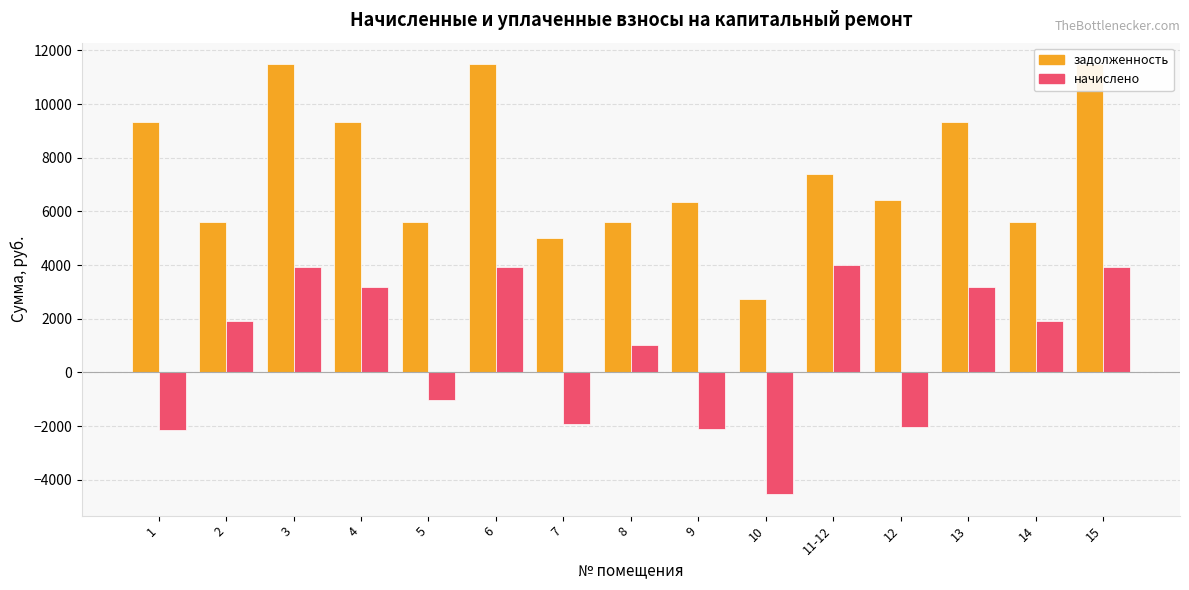

Reading left to right, transcribe all the data shown in this chart.

задолженность: 9344.0	5588.1	11485.4	9321.1	5588.1	11485.4	4992.6	5588.1	6332.4	2748.2	7385.9	6412.6	9344.0	5588.1	11485.4
начислено: -2164.6	1903.2	3911.7	3174.6	-1018.2	3911.7	-1910.0	1005.3	-2118.8	-4536.6	4007.2	-2024.9	3182.4	1903.2	3911.7